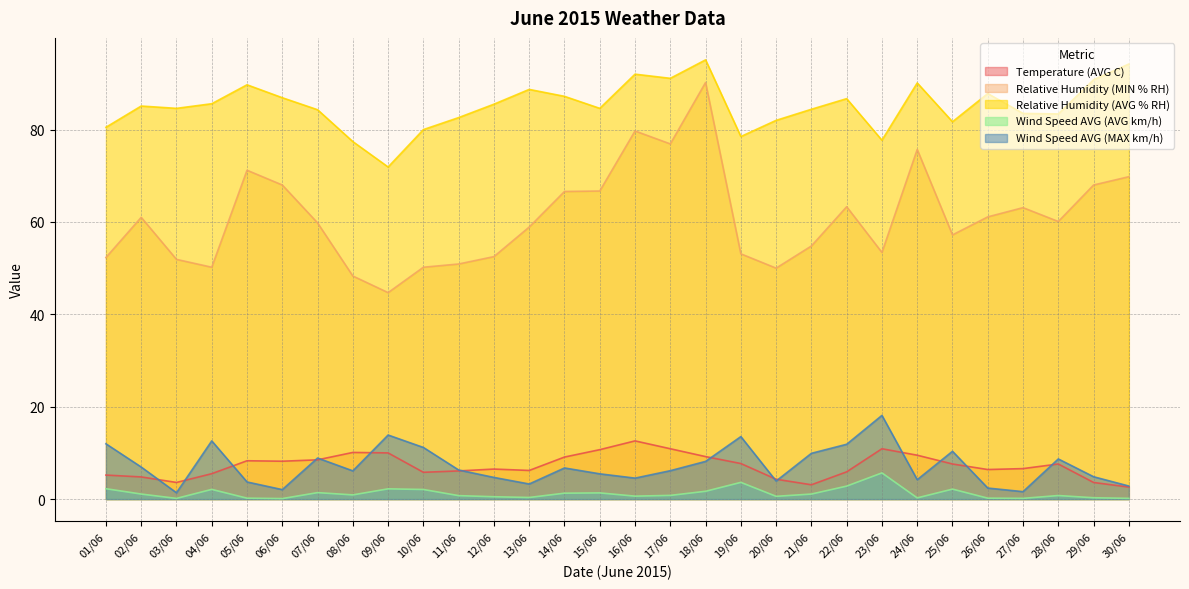

True or false: Wind Speed AVG (AVG km/h) and Temperature (AVG C) cross at least once.

False